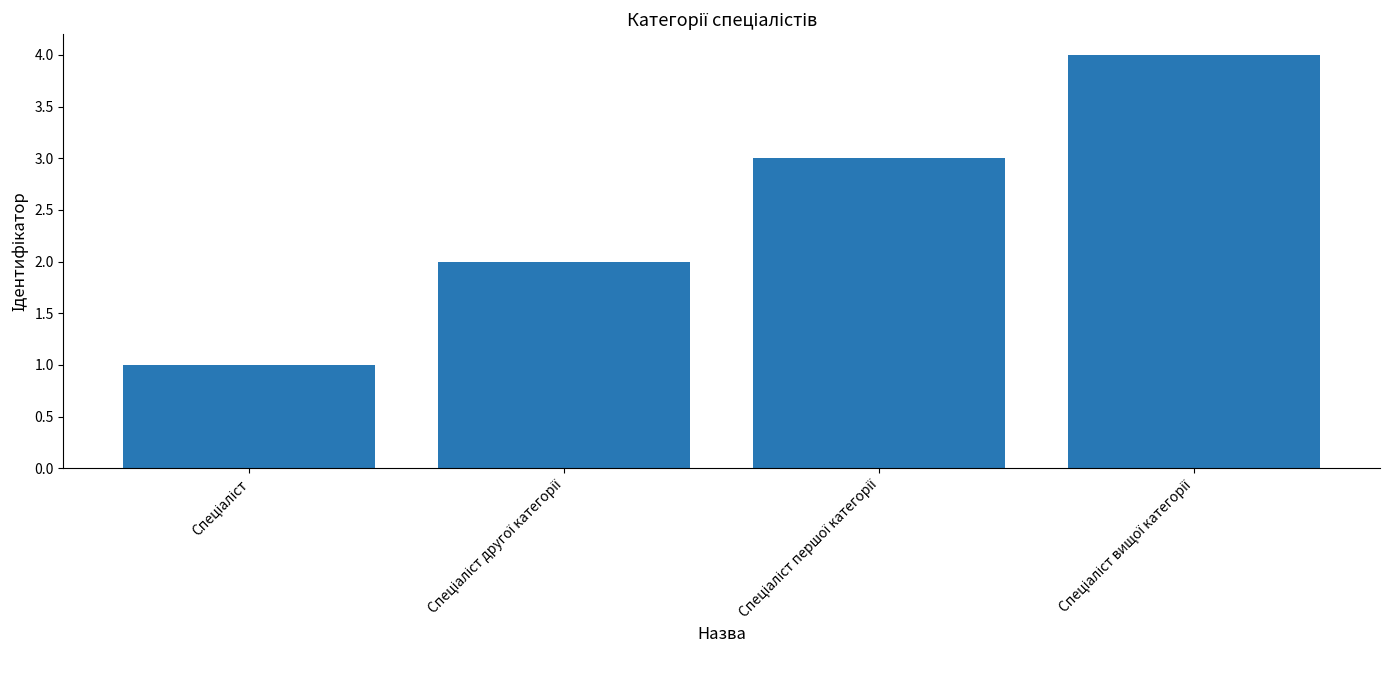

What is the difference between the maximum and minimum values?

3